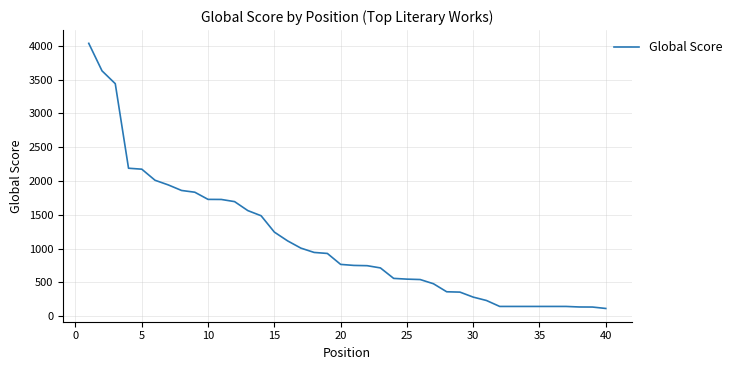

What is the maximum value shown in the chart?

4037